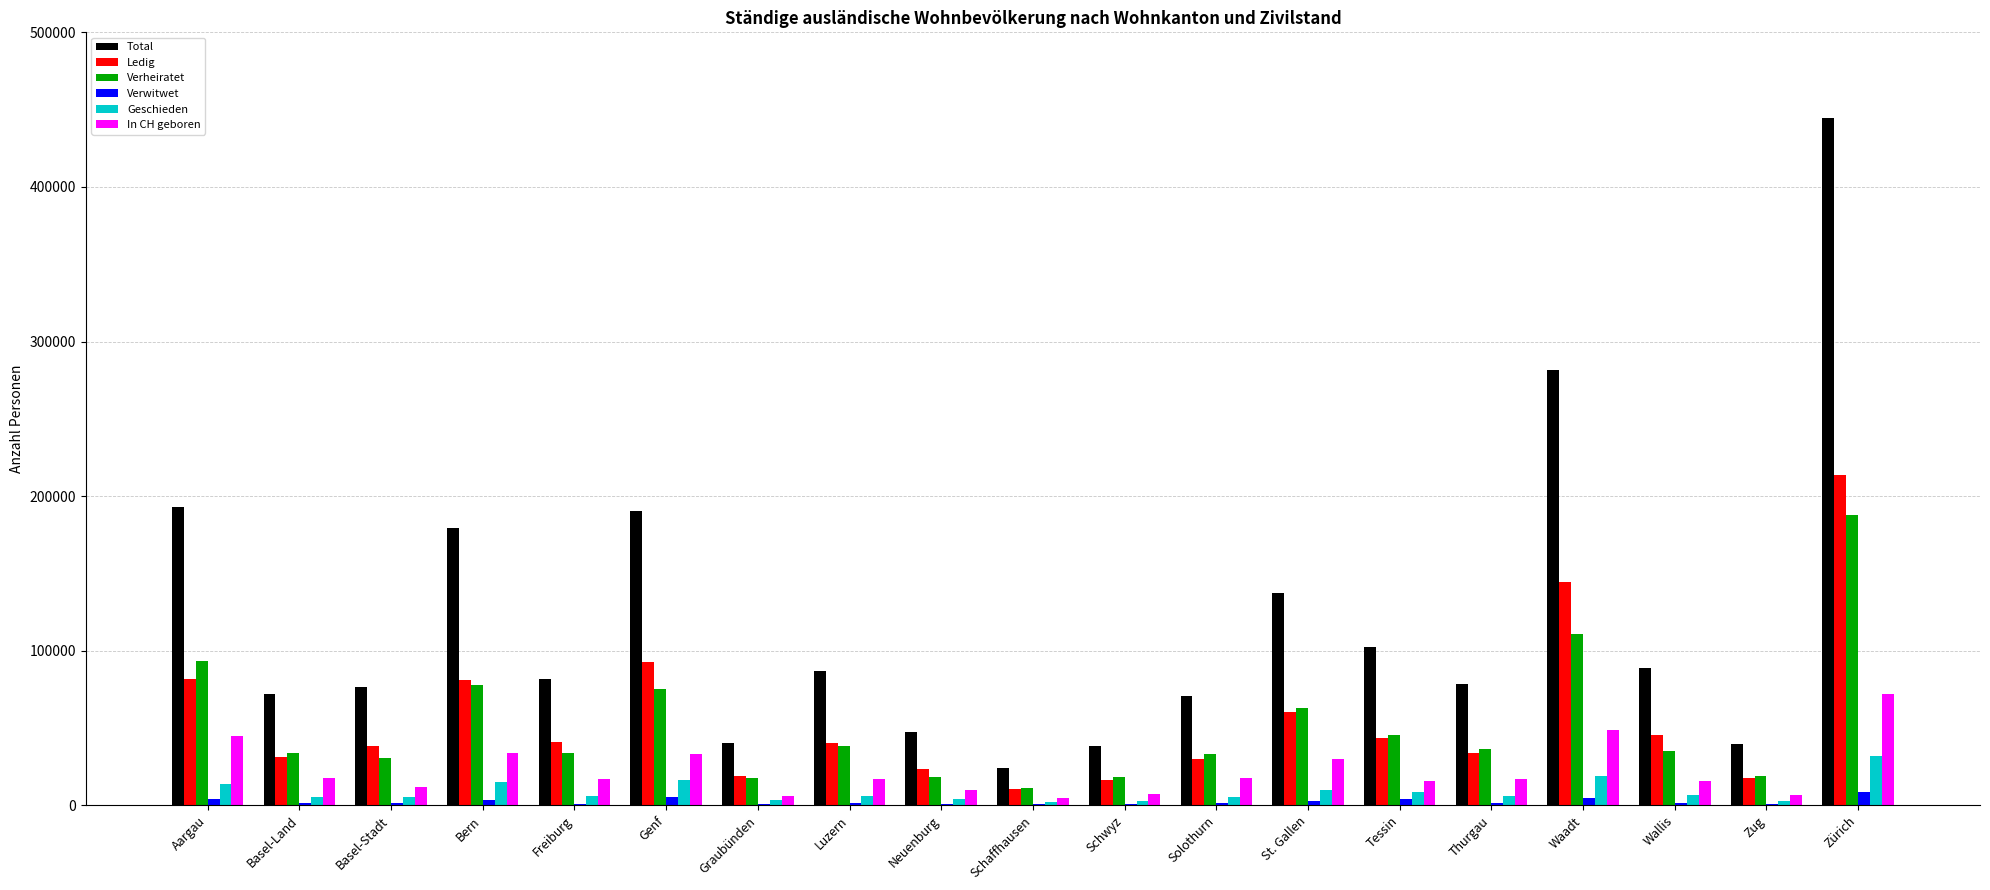

Between Freiburg and Neuenburg, which series saw the biggest shift?

Total